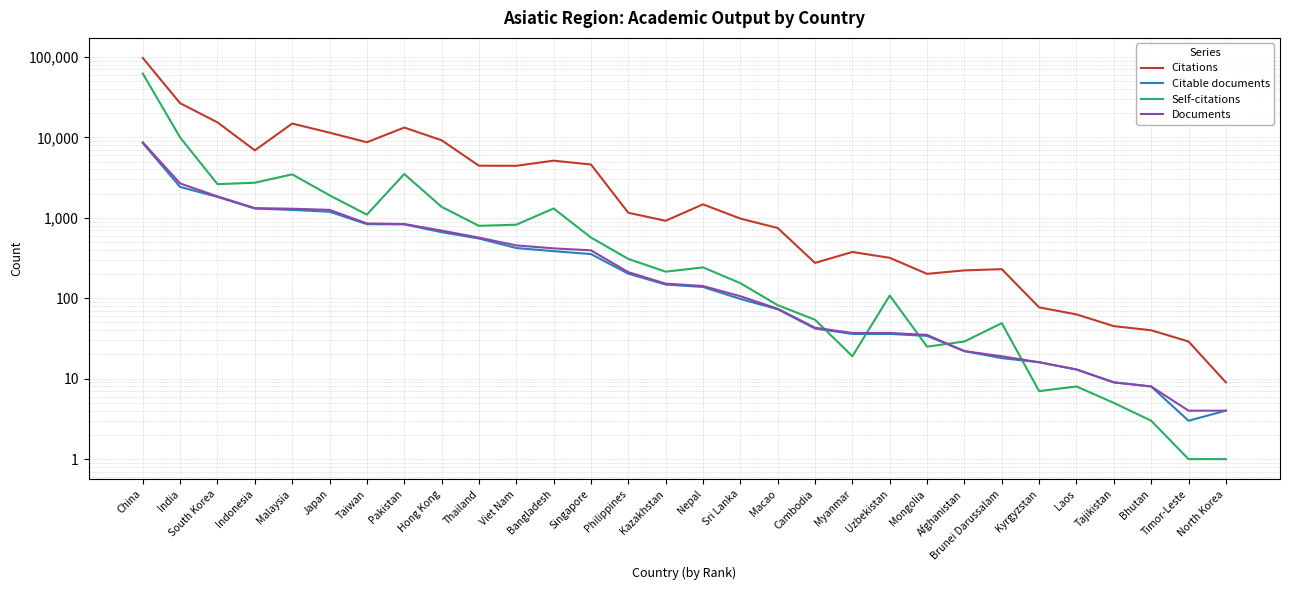

Reading left to right, extract all data points from this chart.

Citations: 97240	26573	15378	6899	14860	11451	8700	13241	9220	4446	4436	5136	4600	1155	919	1471	978	747	275	376	318	201	222	230	77	63	45	40	29	9
Citable documents: 8486	2420	1820	1303	1254	1190	834	829	663	553	421	385	354	202	148	138	98	73	42	36	36	34	22	18	16	13	9	8	3	4
Self-citations: 62122	9967	2621	2730	3470	1906	1095	3506	1370	795	821	1306	569	308	214	242	154	82	54	19	108	25	29	49	7	8	5	3	1	1
Documents: 8664	2676	1846	1321	1297	1256	851	838	694	567	454	417	394	211	152	142	106	74	43	37	37	35	22	19	16	13	9	8	4	4